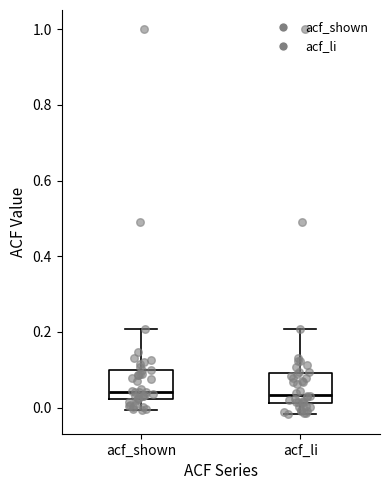

Reading left to right, read every box against the y-axis: the position of its median line, the range the box covers, and the ends of its whiskers. The values are not printed on the chart, so give them approximately, as read against the axis.

acf_shown: median 0.04, box 0.02 to 0.10, whiskers 0.00 to 0.20
acf_li: median 0.04, box 0.02 to 0.10, whiskers -0.02 to 0.20